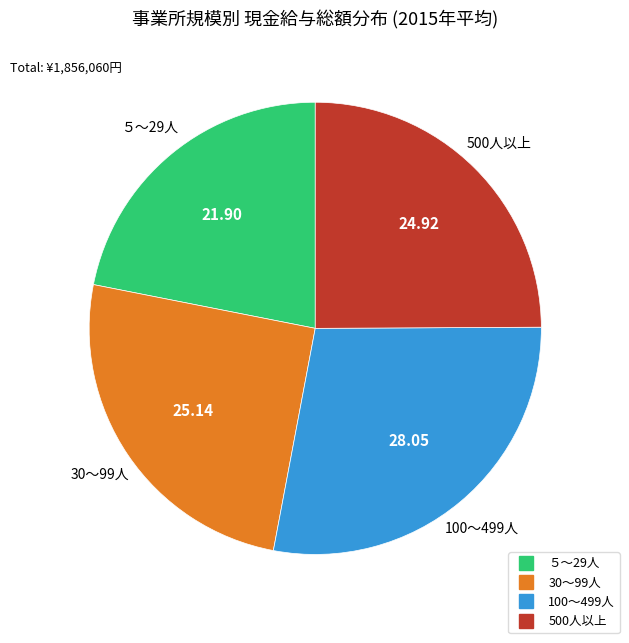

Count the number of slices in the pie.

4